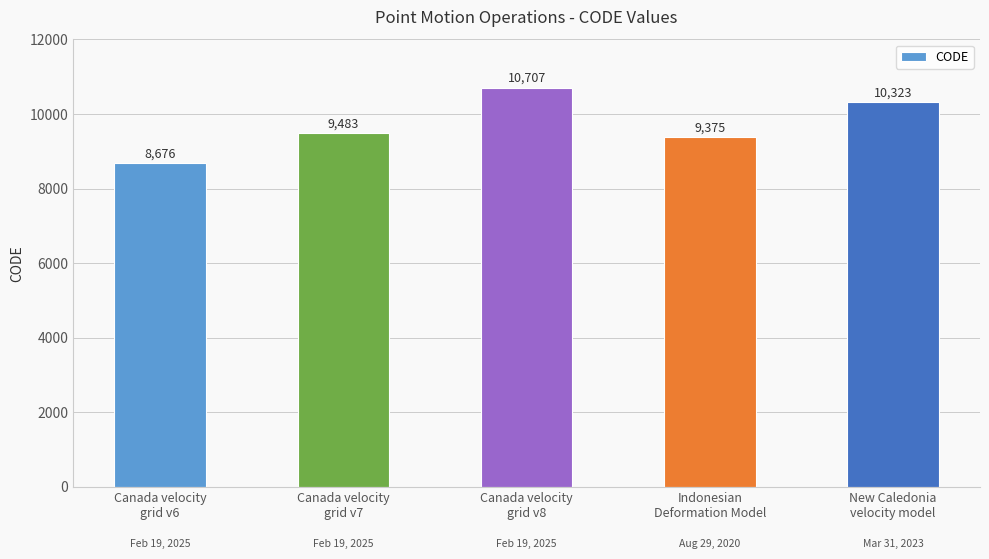

How many categories are shown in the chart?

5